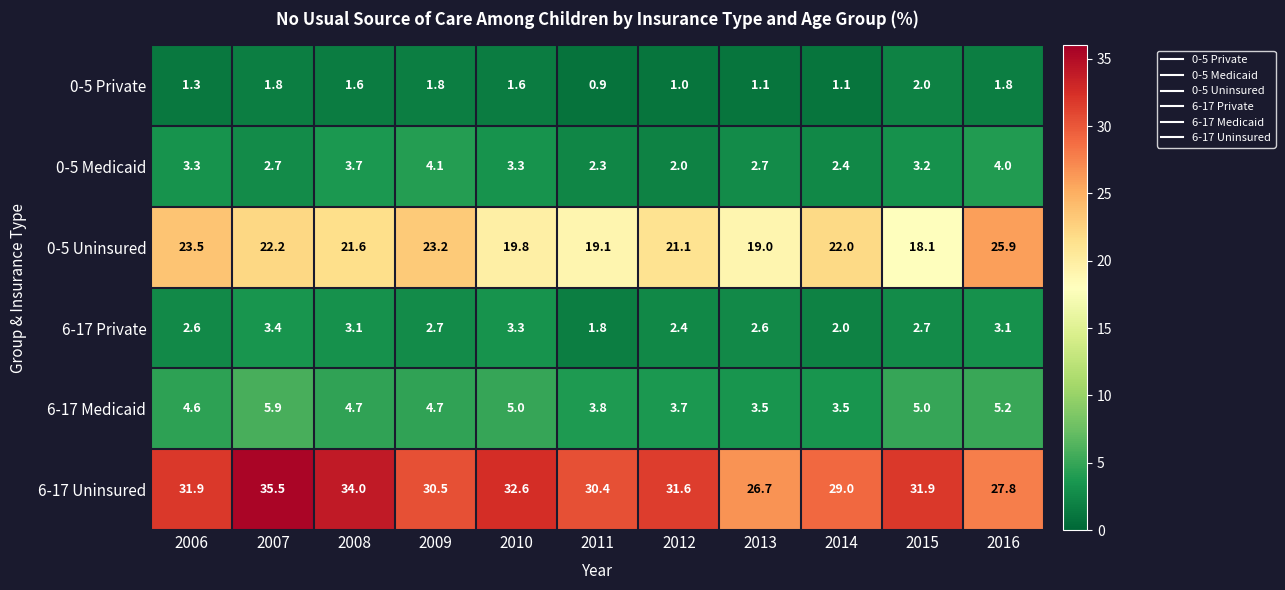

What is the maximum value shown in the chart?

35.5